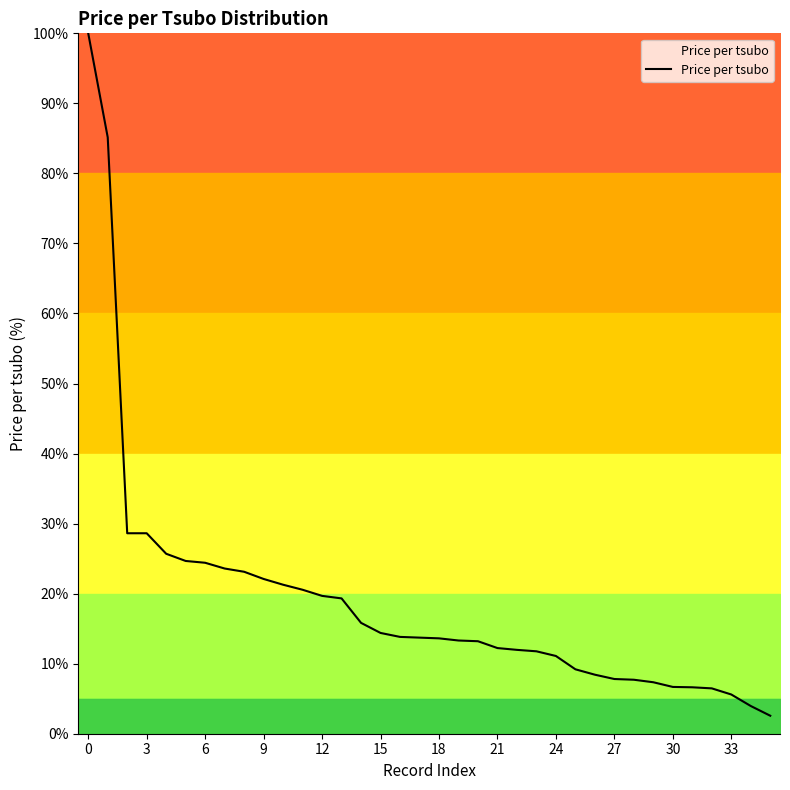

What is the maximum value shown in the chart?

100.0